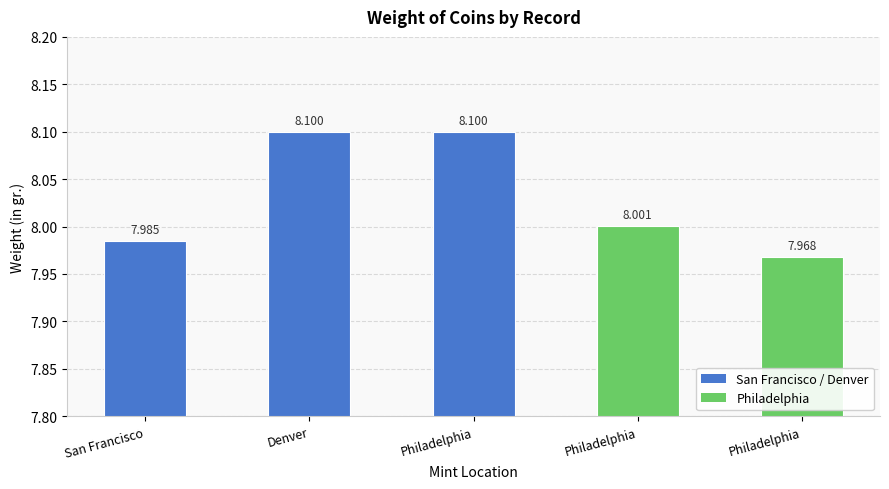

List the labels in order of value, largest first.

Denver, Philadelphia, Philadelphia, San Francisco, Philadelphia